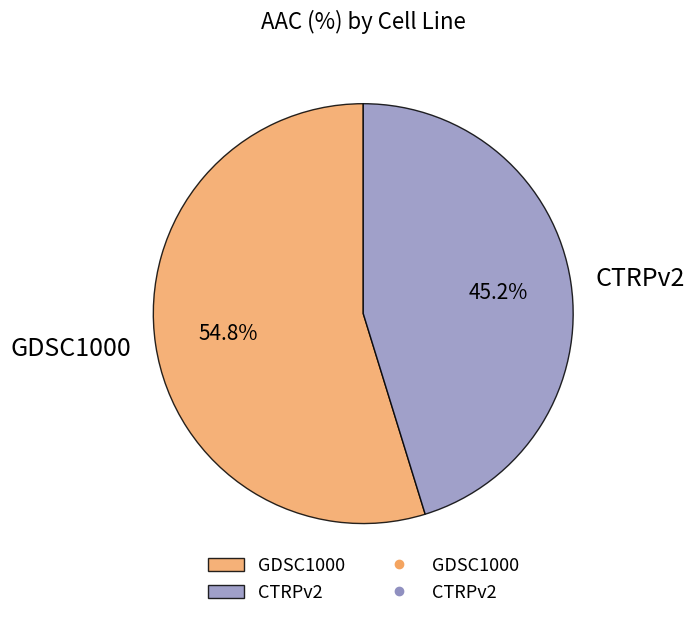

What is the ratio of the value at GDSC1000 to the value at CTRPv2?

1.2